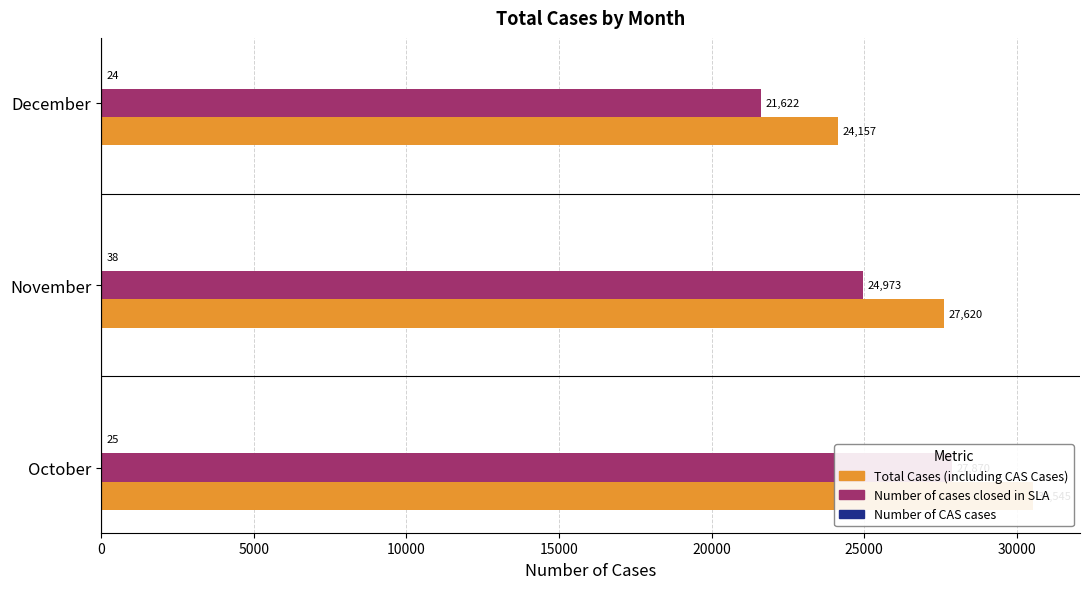

What is the difference between the maximum and minimum values in the Number of cases closed in SLA series?

6248